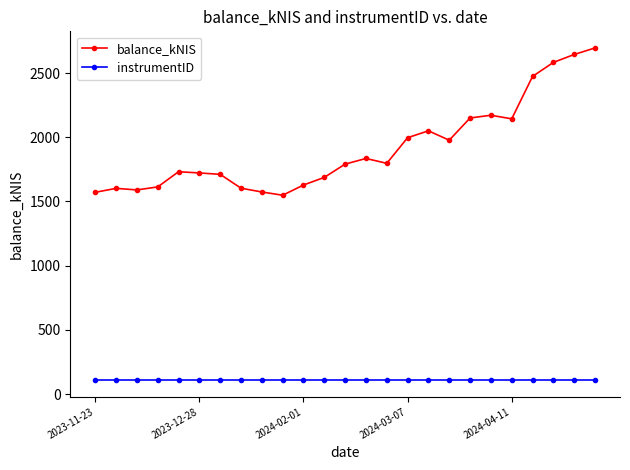

True or false: instrumentID and balance_kNIS intersect in this chart.

False